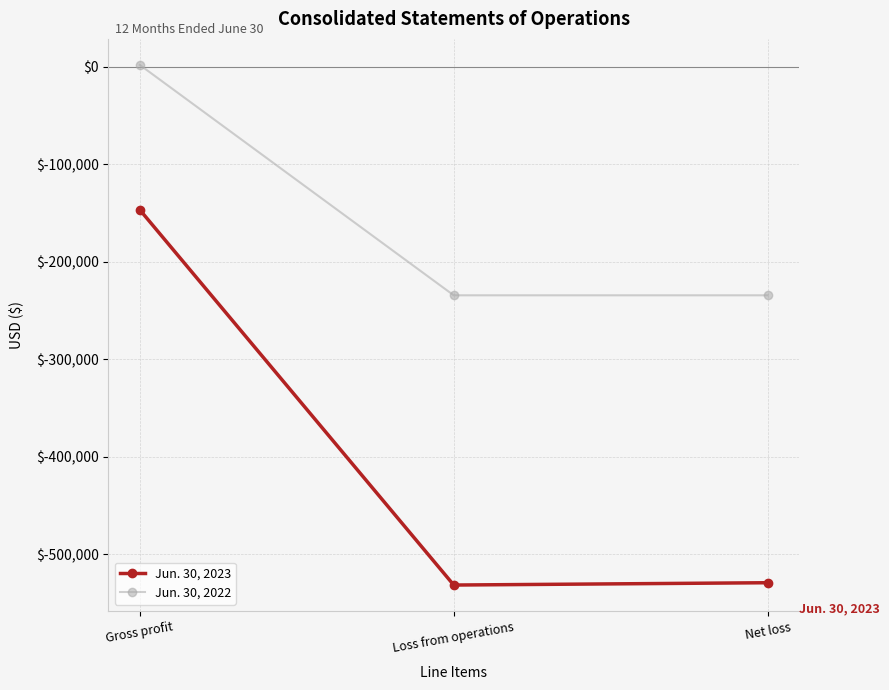

Reading left to right, list all the values displayed in this chart.

Jun. 30, 2023: -146670	-531387	-529014
Jun. 30, 2022: 1837	-234369	-234369